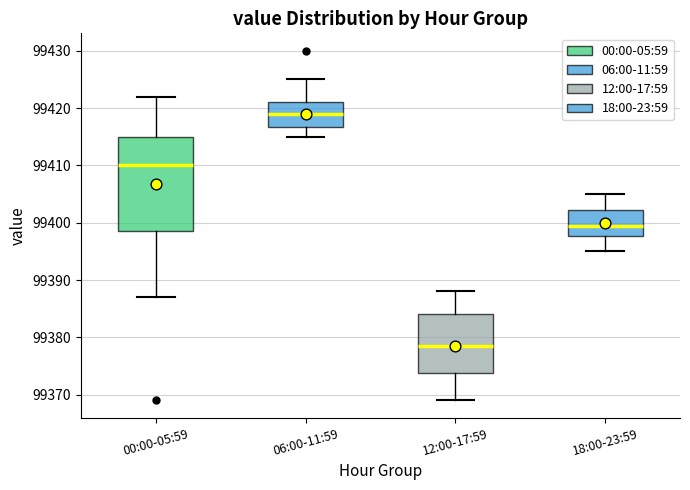

Reading left to right, transcribe this box plot: for each box, give where its median line is, the range the box spans, and where its two whiskers end, as read against the y-axis. The values are not printed on the chart, so give them approximately, as read against the axis.

00:00-05:59: median 99410, box 99399 to 99415, whiskers 99387 to 99422
06:00-11:59: median 99419, box 99417 to 99421, whiskers 99415 to 99425
12:00-17:59: median 99379, box 99374 to 99384, whiskers 99369 to 99388
18:00-23:59: median 99400, box 99398 to 99402, whiskers 99395 to 99405